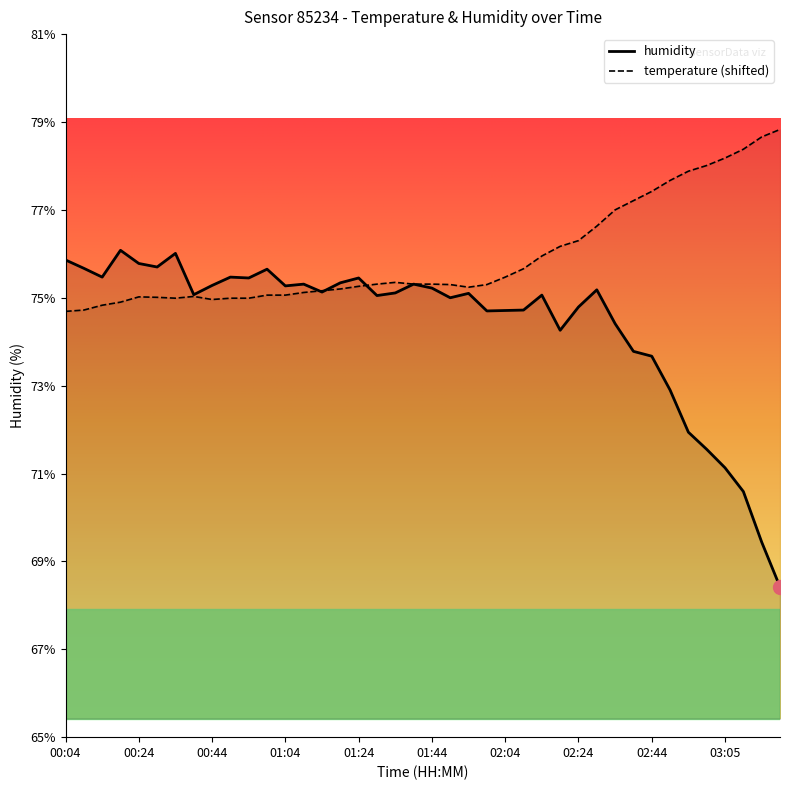

Reading left to right, list all the values displayed in this chart.

75.9	75.7	75.5	76.1	75.8	75.7	76.0	75.1	75.3	75.5	75.5	75.7	75.3	75.3	75.1	75.3	75.5	75.0	75.1	75.3	75.2	75.0	75.1	74.7	74.7	74.7	75.1	74.3	74.8	75.2	74.4	73.8	73.7	72.9	71.9	71.5	71.1	70.6	69.4	68.4